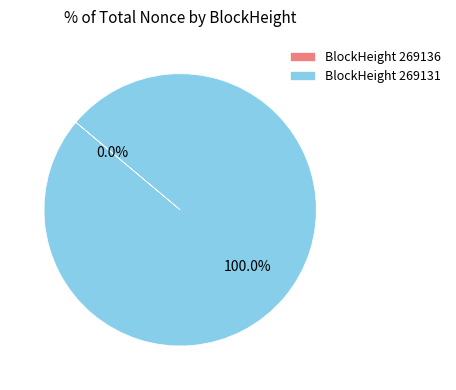

Count the number of slices in the pie.

2